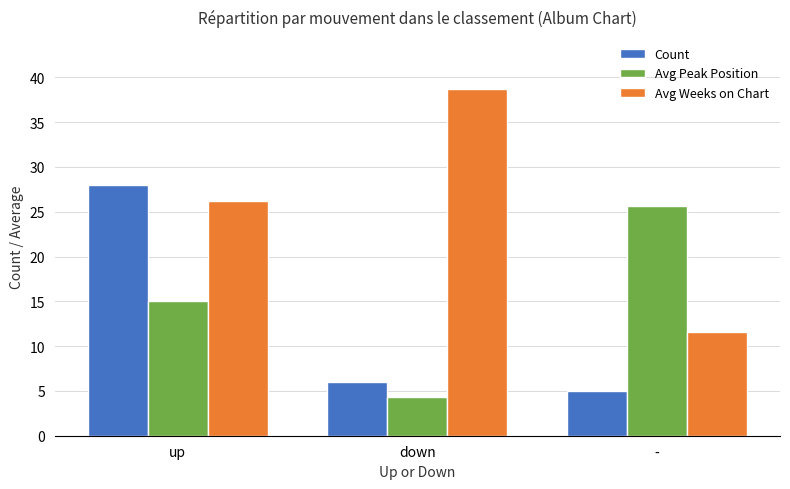

What is the value of the Count bar at the 2nd from the left?

6.0